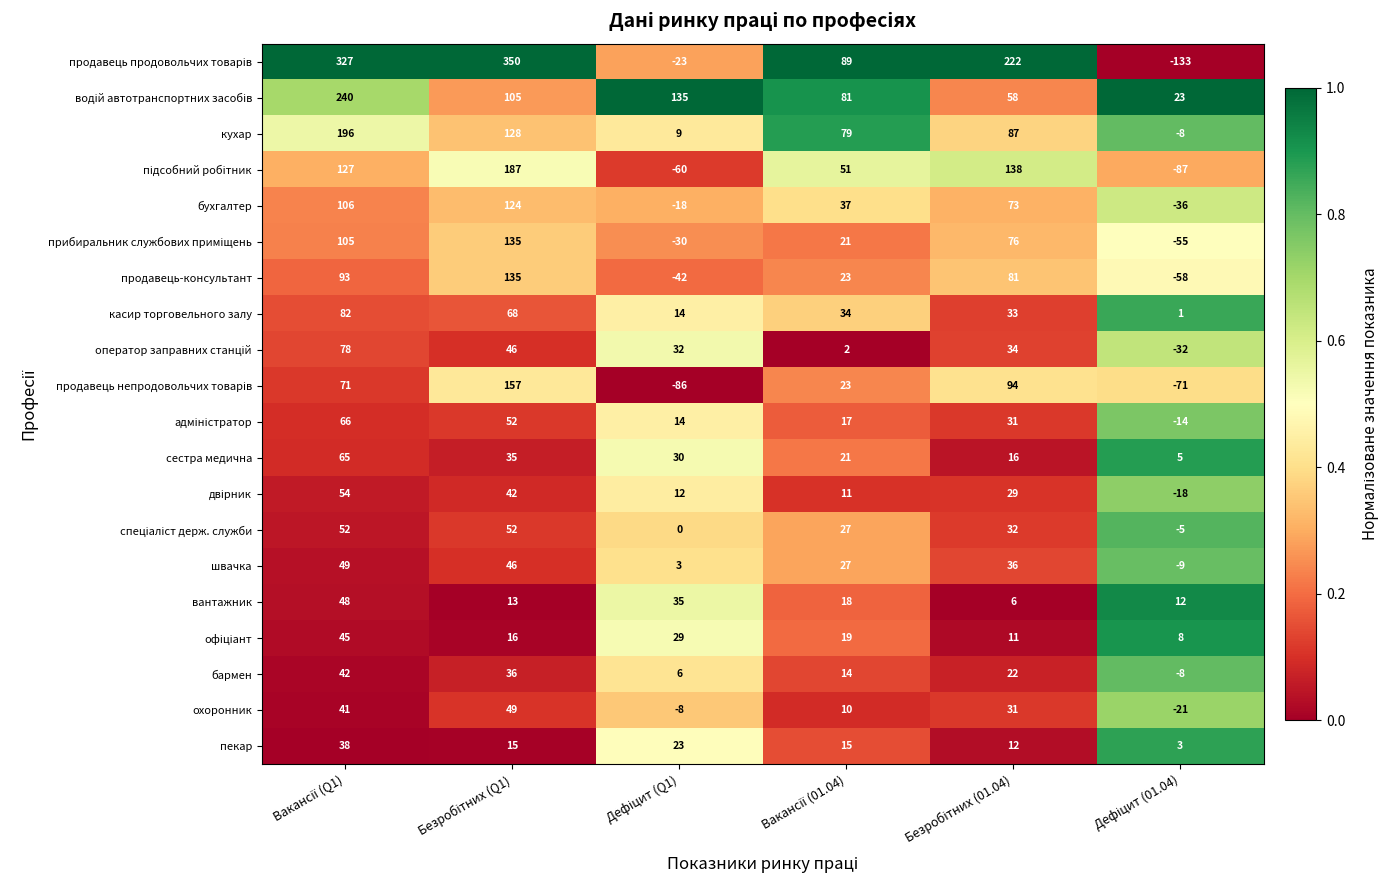

What is the maximum value shown in the chart?

350